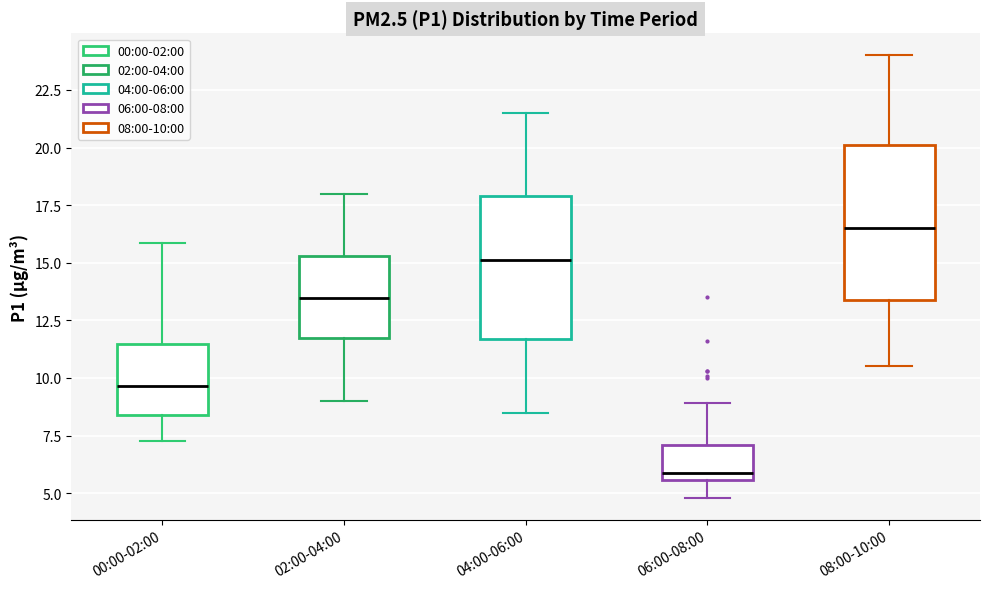

Where does the upper whisker of the box for 08:00-10:00 end on the y-axis? The values are not printed on the chart, so give them approximately, as read against the axis.

24.0